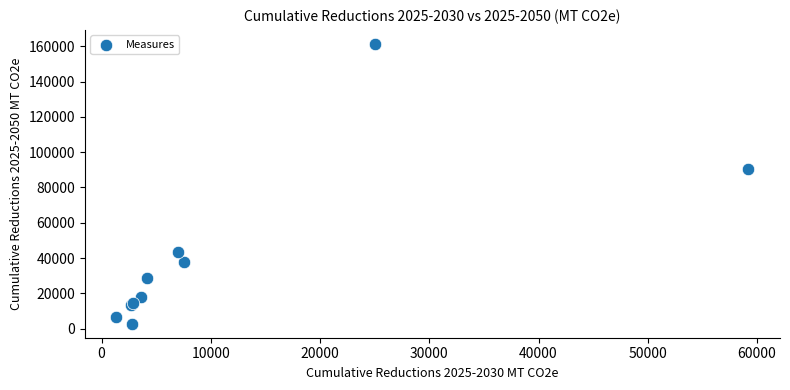

What Y value in the scatter plot is closest to 82076?

90355.0